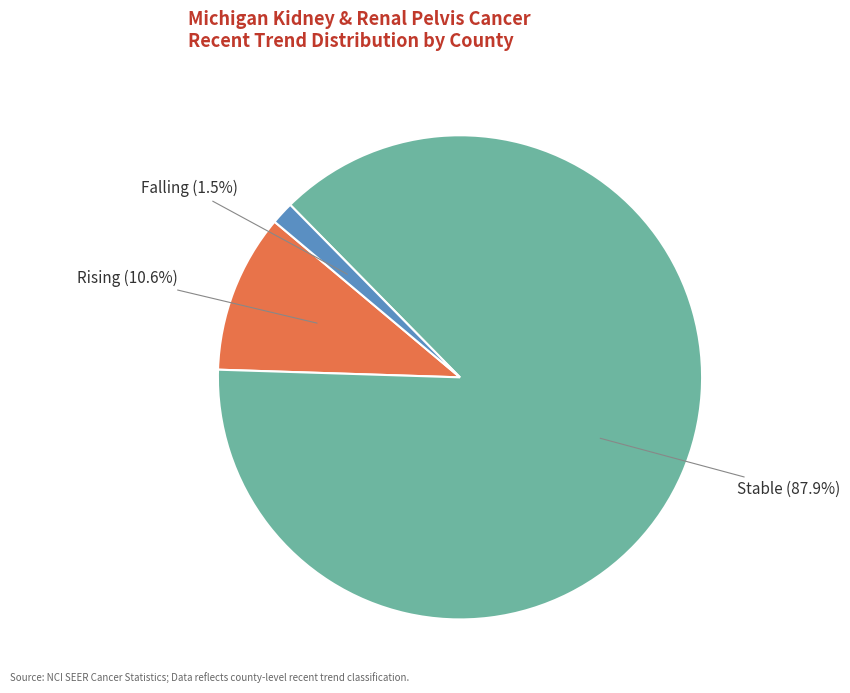

How many segments does this pie chart have?

3